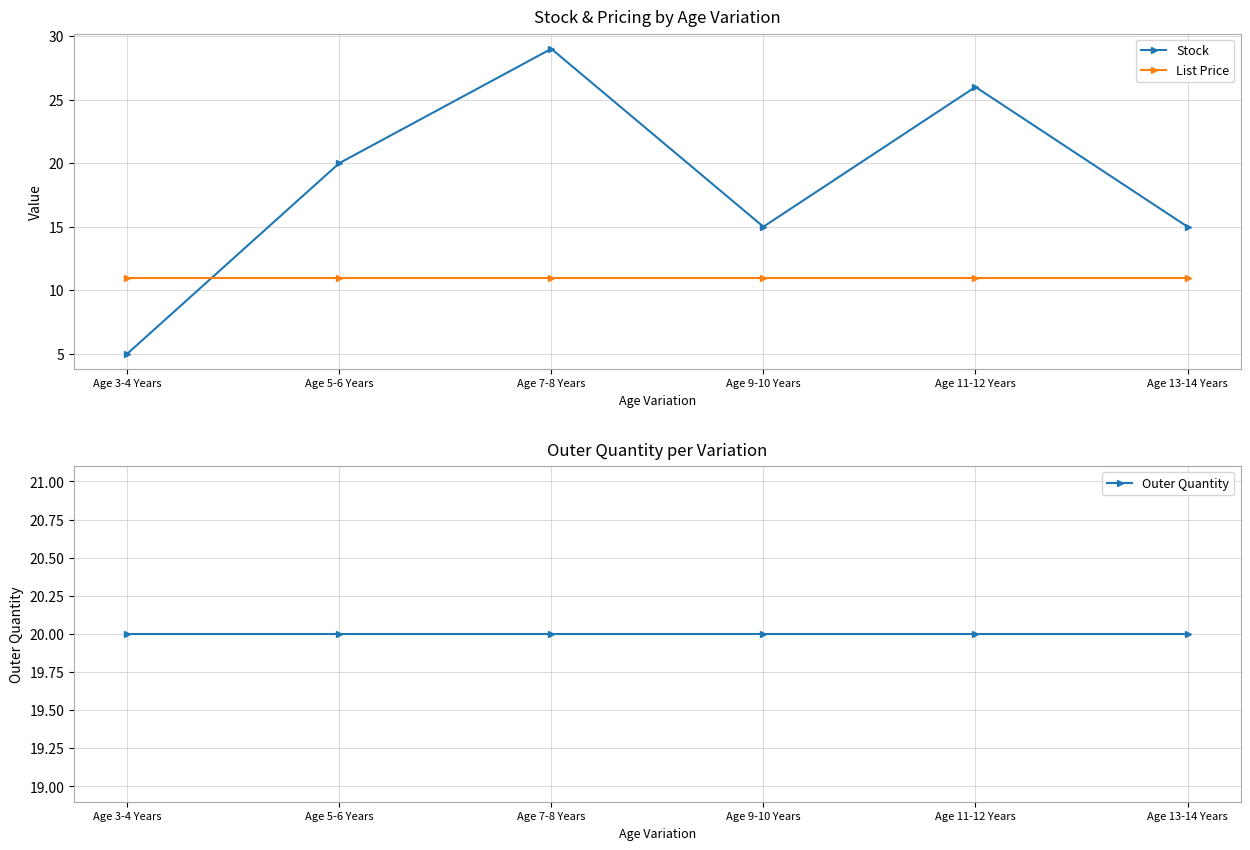

What is the value of the List Price point at the 3rd from the left?

10.9